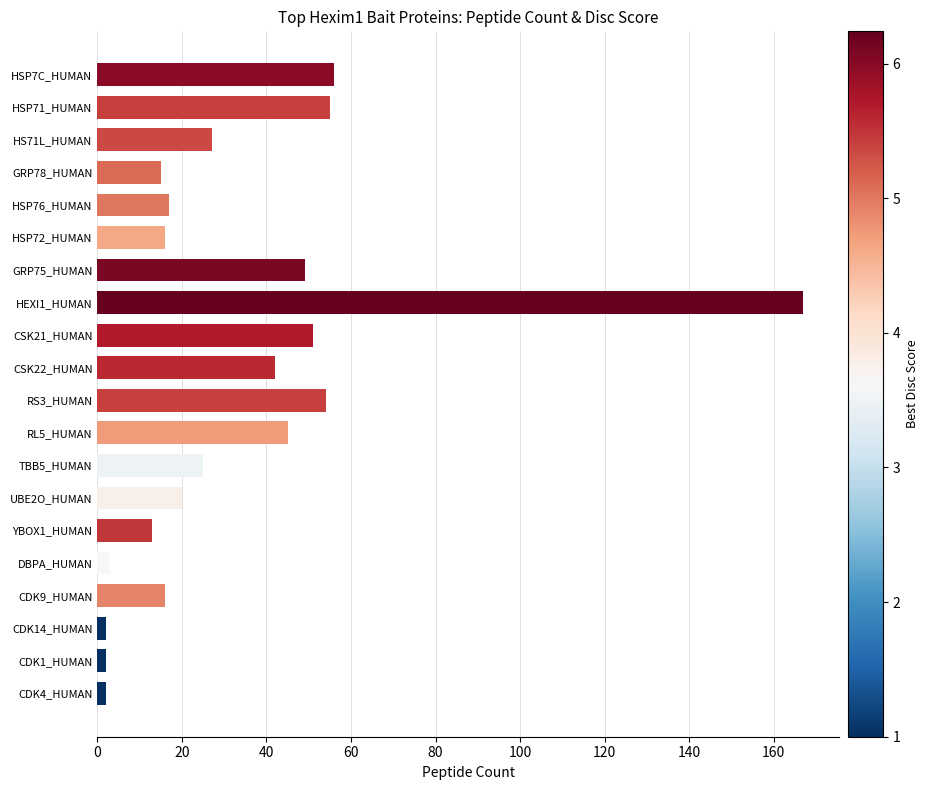

What is the ratio of the value at HSP76_HUMAN to the value at HSP71_HUMAN?

0.3